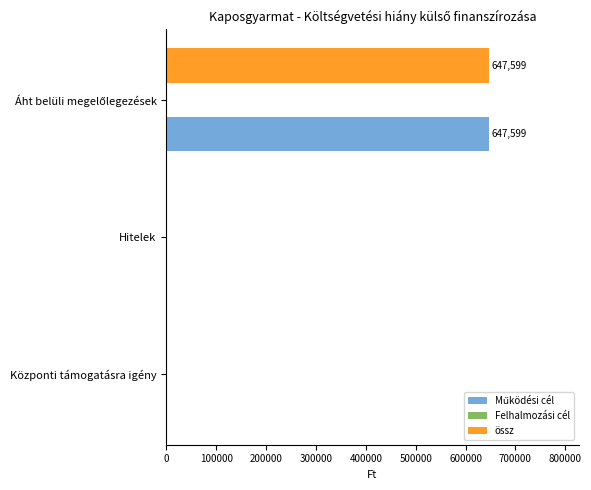

What is the greatest value displayed?

647599